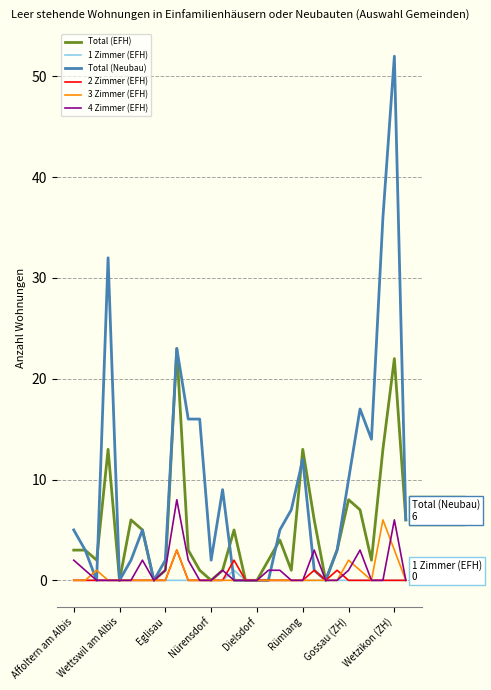

Which series has the widest spread of values?

Total (Neubau)